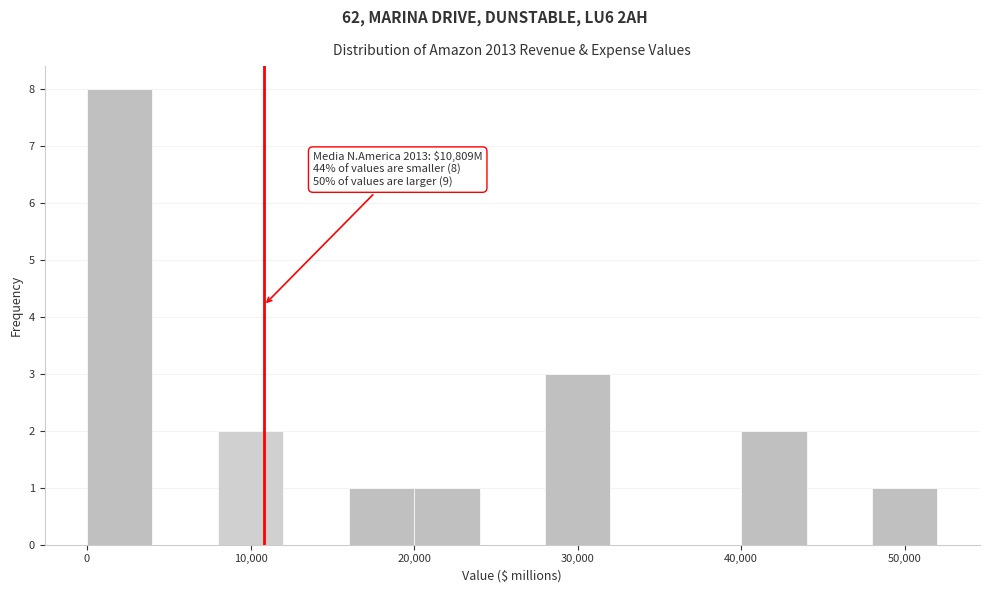

Over which range of the x-axis is the bar tallest?

0 to 4000